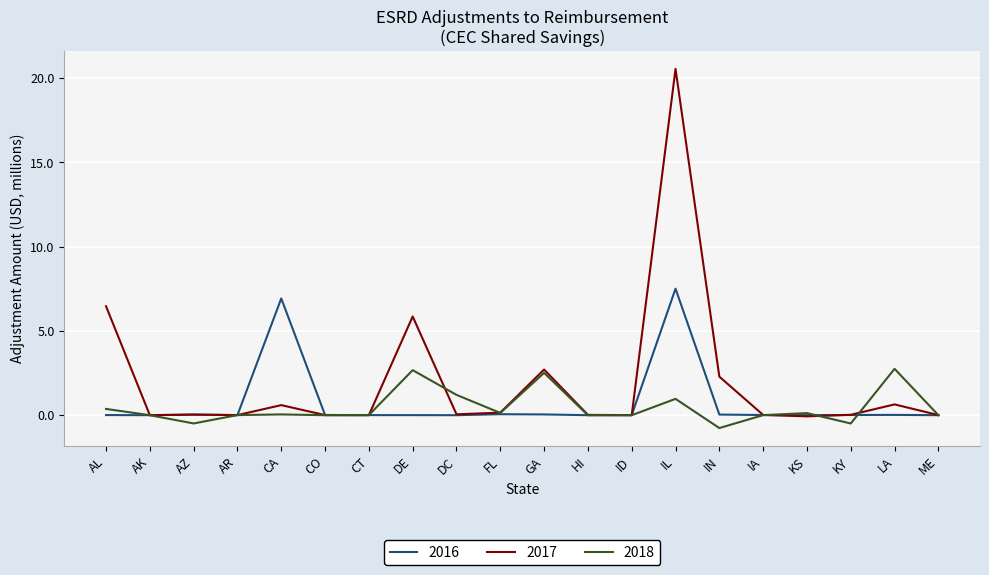

Does the chart display data point markers on the line(s)?

No